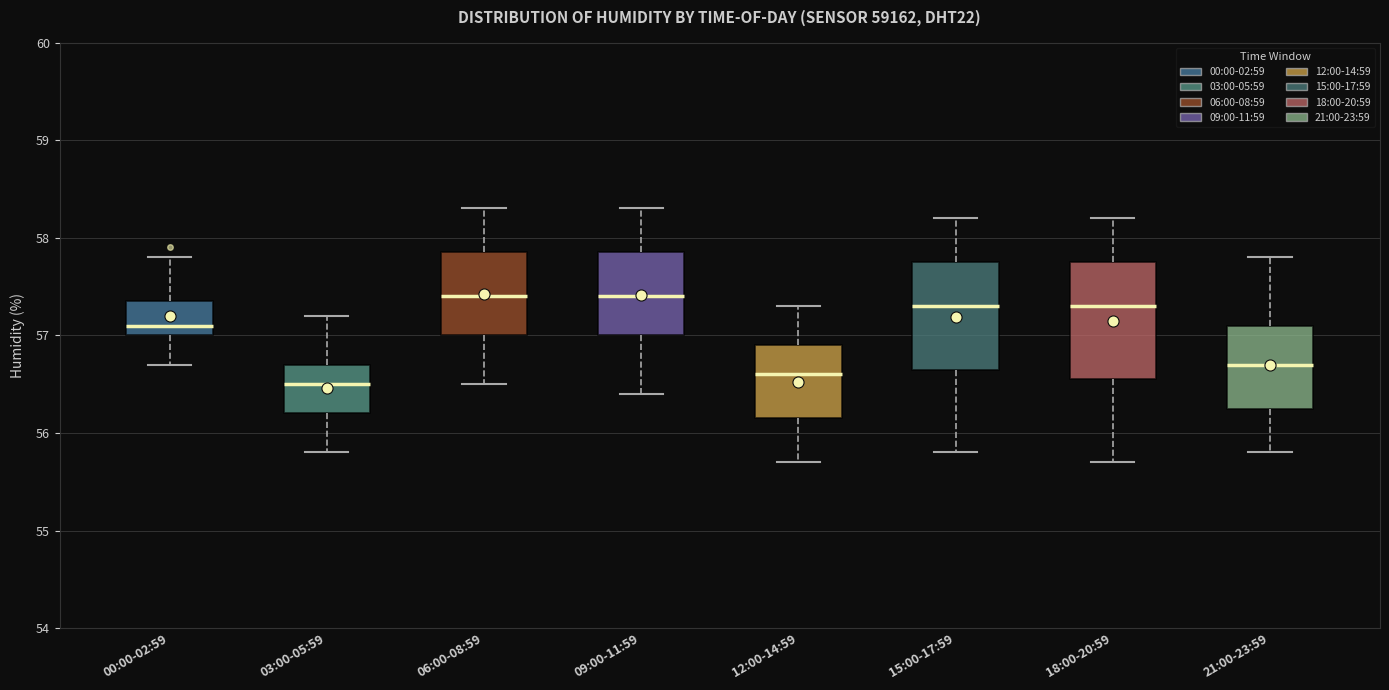

Reading left to right, read every box against the y-axis: the position of its median line, the range the box covers, and the ends of its whiskers. The values are not printed on the chart, so give them approximately, as read against the axis.

00:00-02:59: median 57.1, box 57.0 to 57.4, whiskers 56.7 to 57.8
03:00-05:59: median 56.5, box 56.2 to 56.7, whiskers 55.8 to 57.2
06:00-08:59: median 57.4, box 57.0 to 57.9, whiskers 56.5 to 58.3
09:00-11:59: median 57.4, box 57.0 to 57.9, whiskers 56.4 to 58.3
12:00-14:59: median 56.6, box 56.2 to 56.9, whiskers 55.7 to 57.3
15:00-17:59: median 57.3, box 56.7 to 57.8, whiskers 55.8 to 58.2
18:00-20:59: median 57.3, box 56.6 to 57.8, whiskers 55.7 to 58.2
21:00-23:59: median 56.7, box 56.3 to 57.1, whiskers 55.8 to 57.8